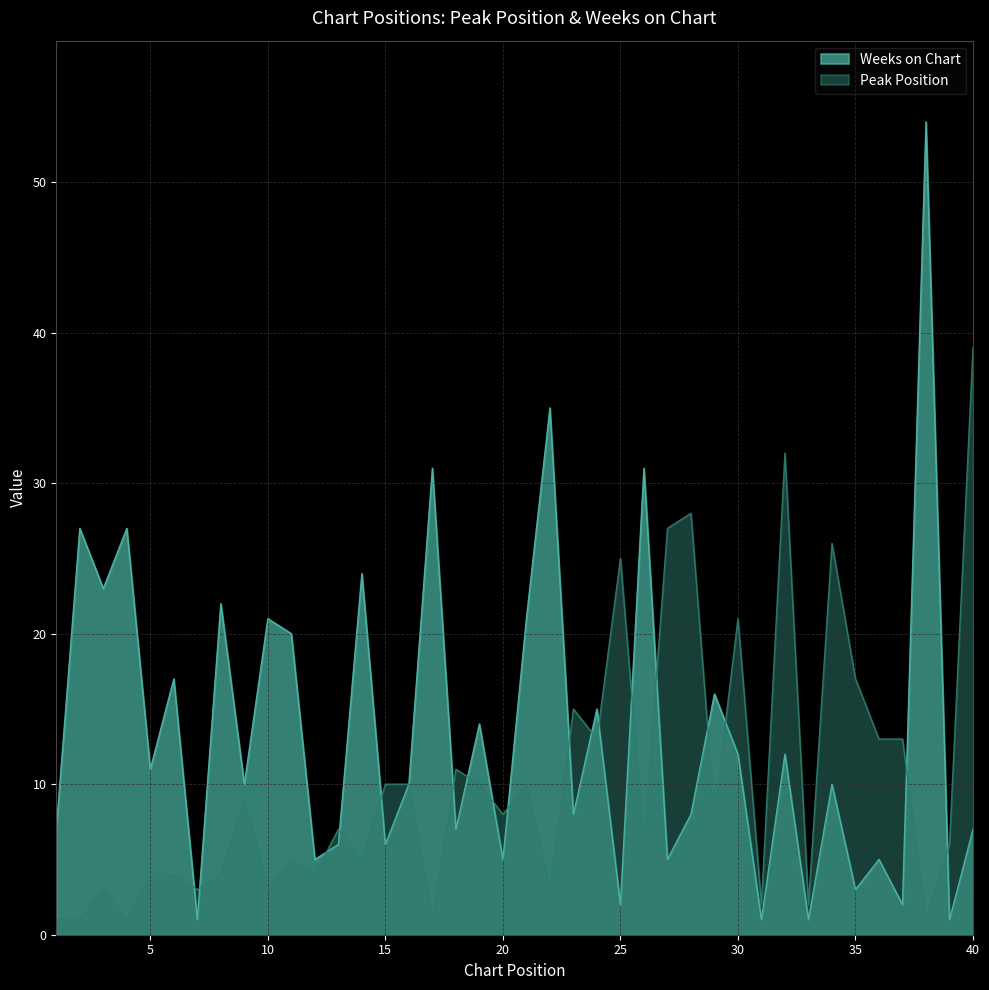

List the series in order of their peak value, lowest first.

Peak Position, Weeks on Chart